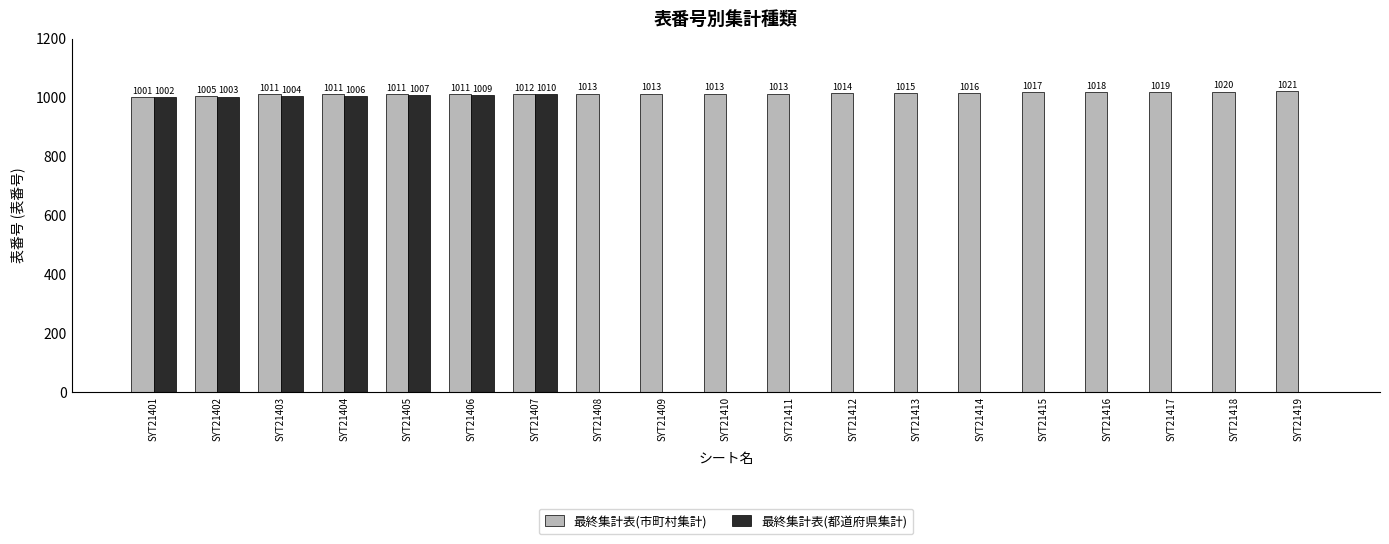

Count the number of categories in the chart.

19